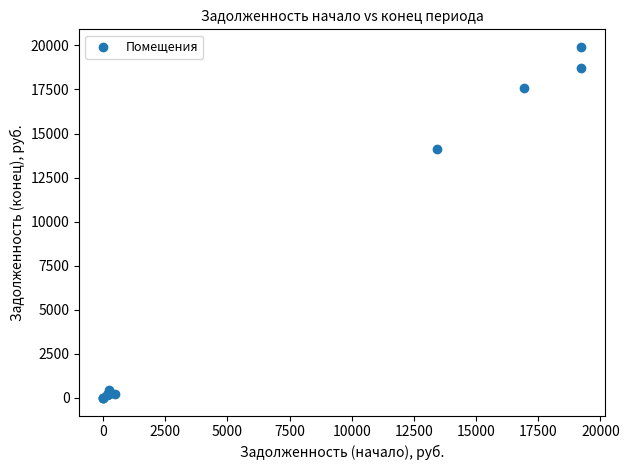

What Y value in the scatter plot is closest to 9957?

14139.4